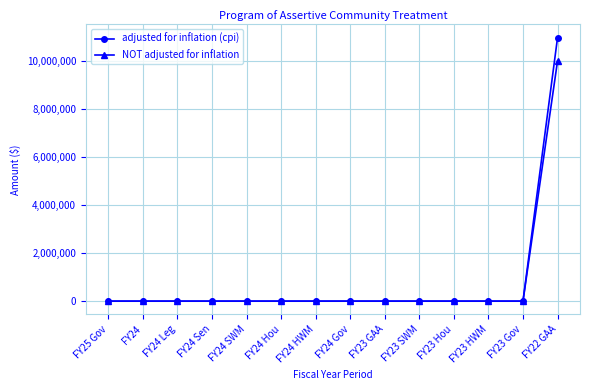

Reading left to right, extract all data points from this chart.

adjusted for inflation (cpi): 0	0	0	0	0	0	0	0	0	0	0	0	0	10971594
NOT adjusted for inflation: 0	0	0	0	0	0	0	0	0	0	0	0	0	10000000